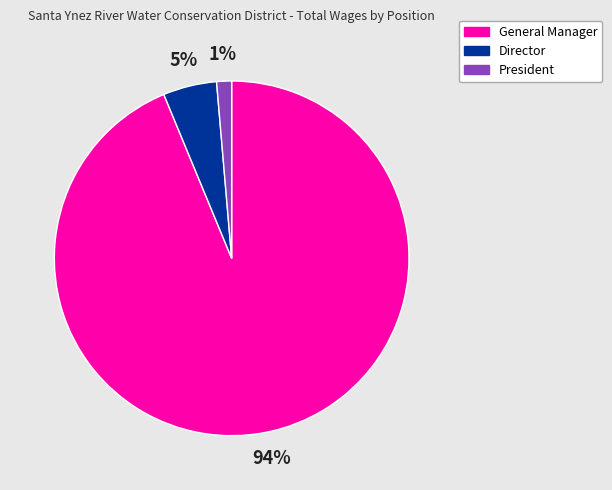

Does any single category account for the majority?

Yes